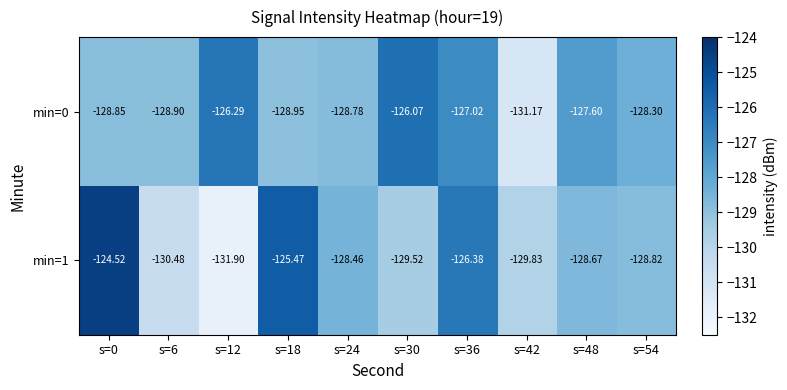

Is the value of min=0 at s=48 greater than the value of min=1 at s=18?

No